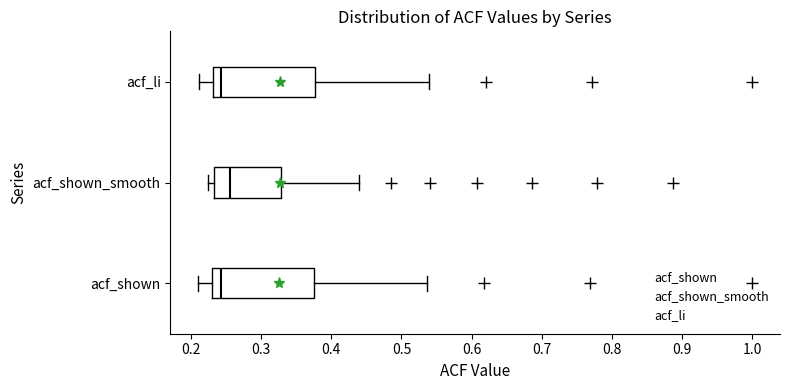

Where is the left edge of the box for acf_li on the x-axis? The values are not printed on the chart, so give them approximately, as read against the axis.

0.23